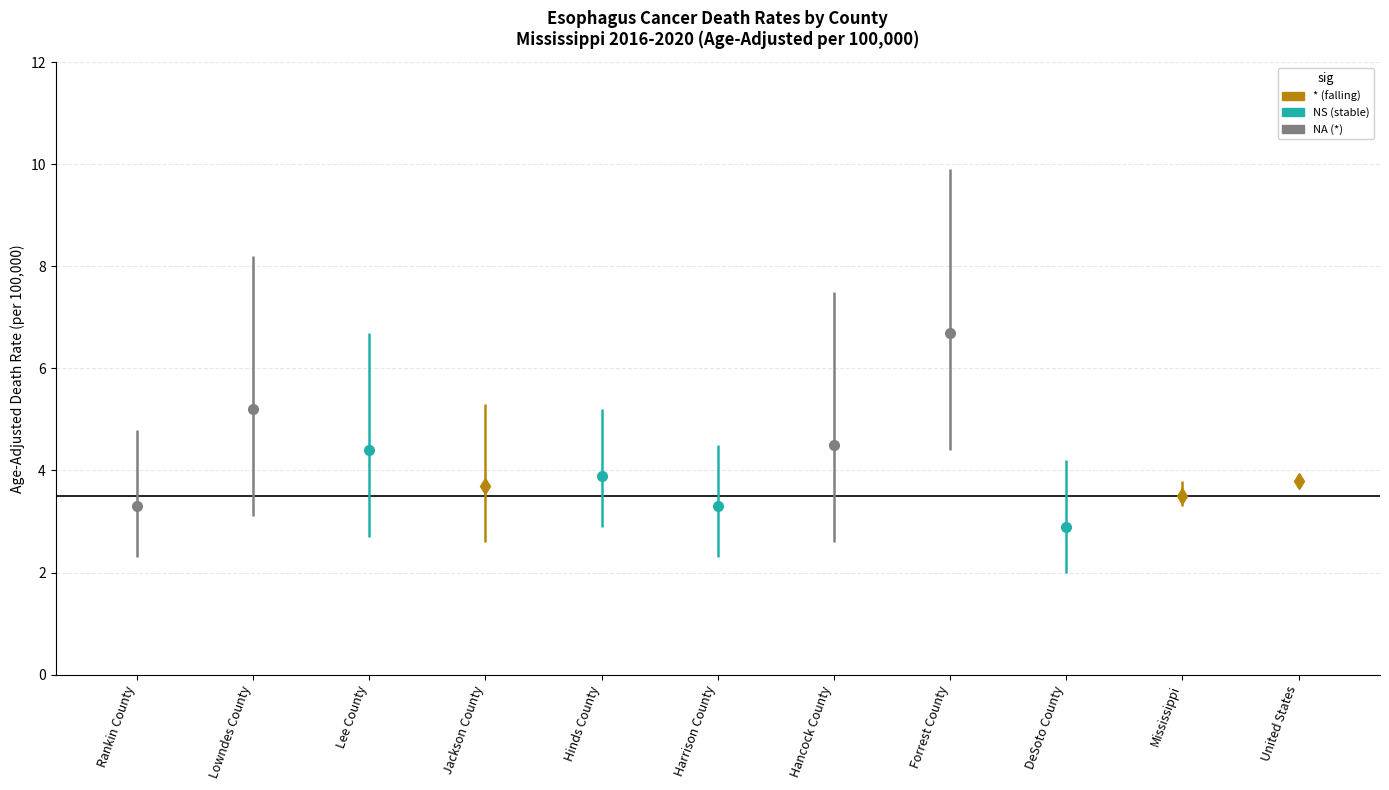

The value of Age-Adjusted Death Rate at United States is 3.8. True or false?

True